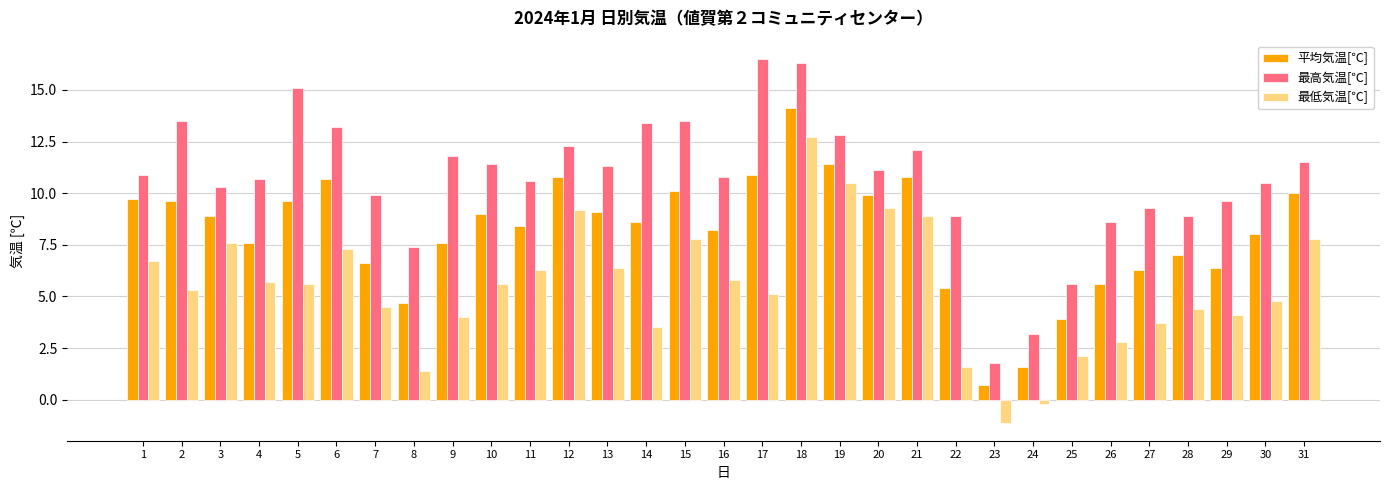

Which series has the largest total across all categories?

最高気温[℃]